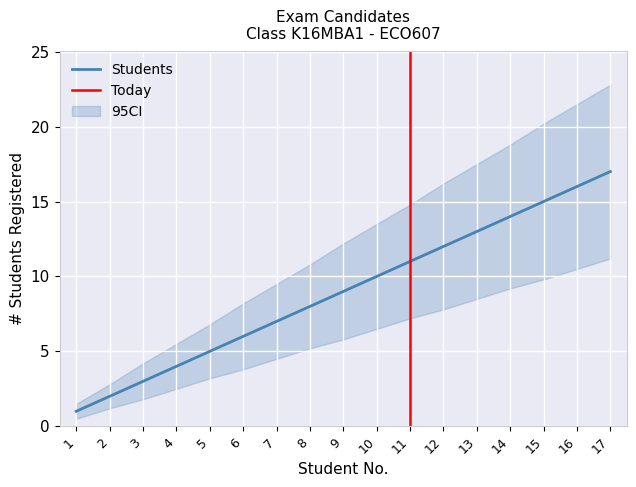

The chart shows a value of 19 at 14. True or false?

False